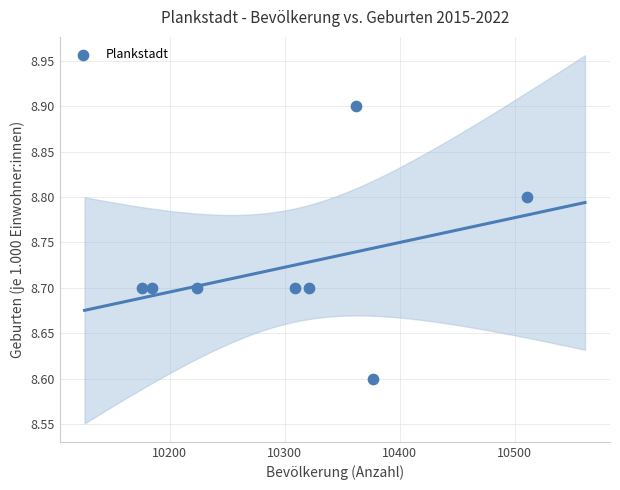

What Y value in the scatter plot is closest to 8?

8.6